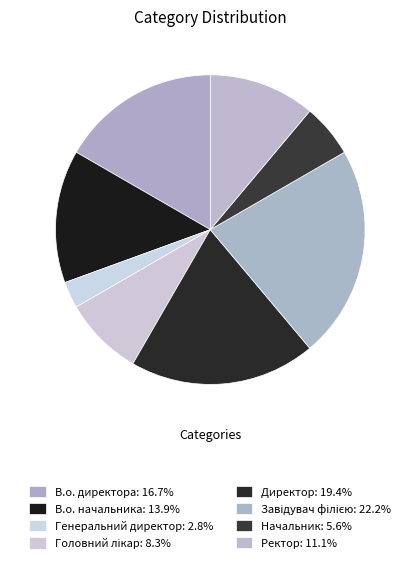

Is it true that Начальник is 16% of the pie?

False